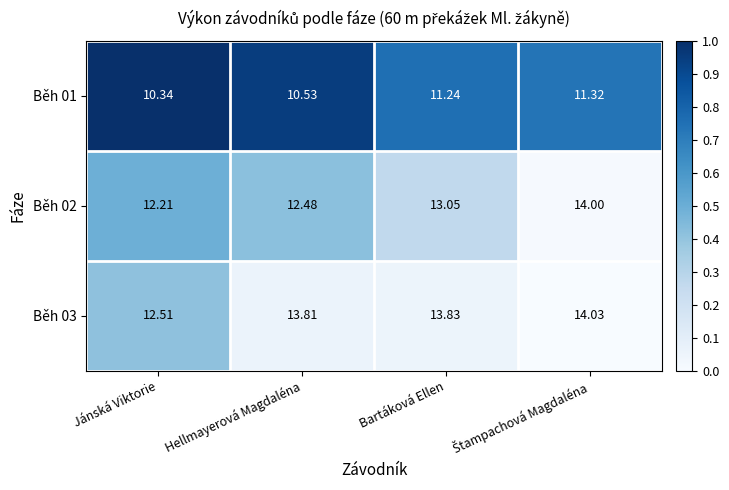

At which label does Běh 03 reach its minimum?

Jánská Viktorie